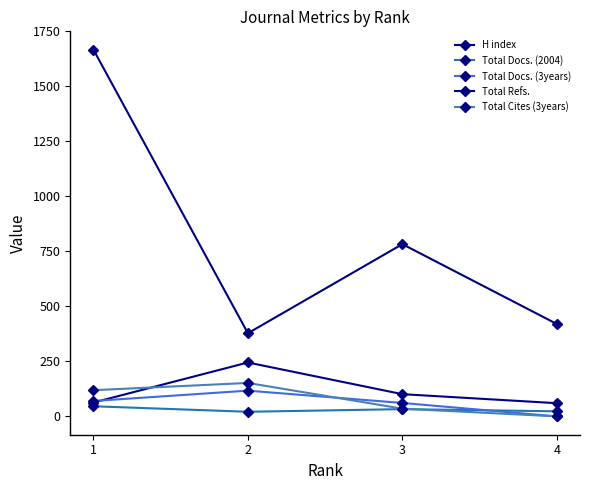

Reading right to left, what are all the values shown in this chart?

H index: 60	101	245	63
Total Docs. (2004): 23	33	21	46
Total Docs. (3years): 0	61	117	70
Total Refs.: 420	783	378	1667
Total Cites (3years): 0	35	152	119